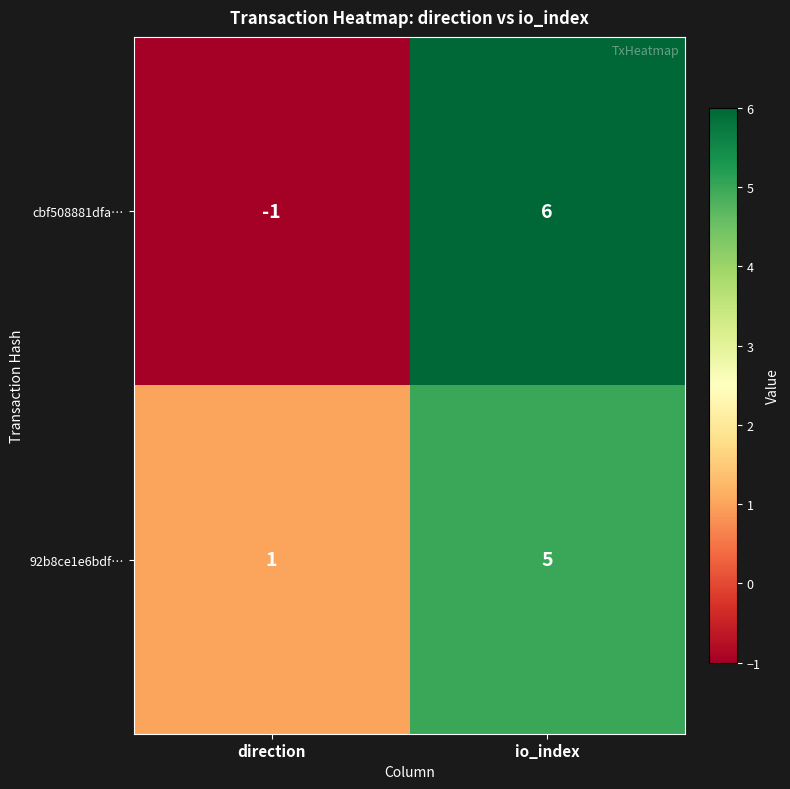

At which category does the chart reach its peak across all series?

io_index